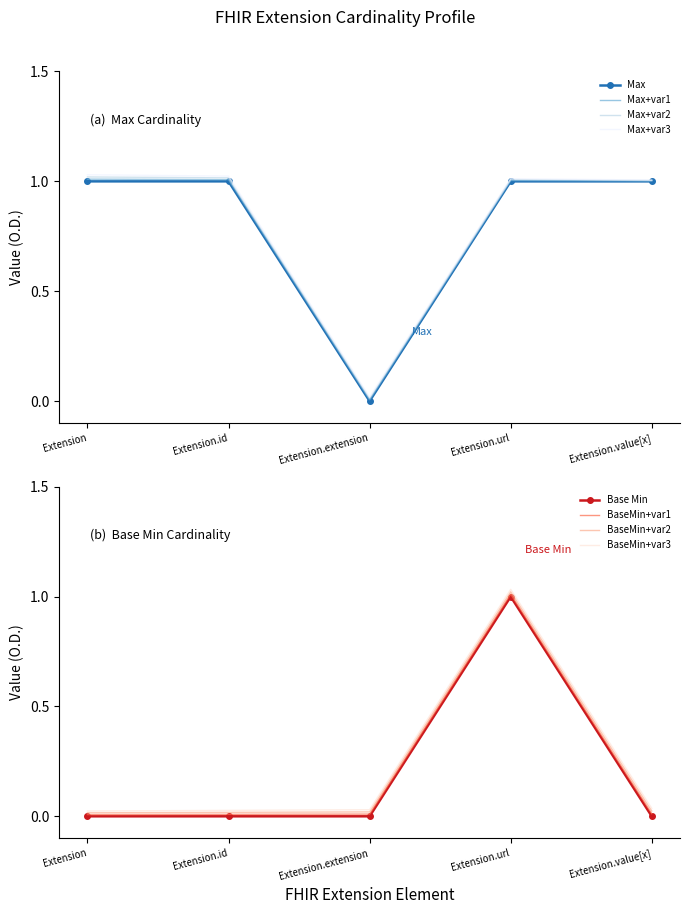

Rank the series by their maximum value, from lowest to highest.

Max, Base Min